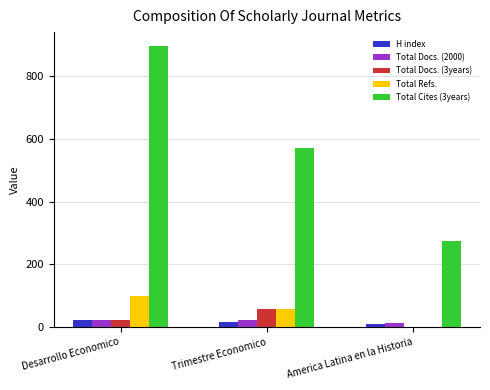

Are the bars horizontal?

No